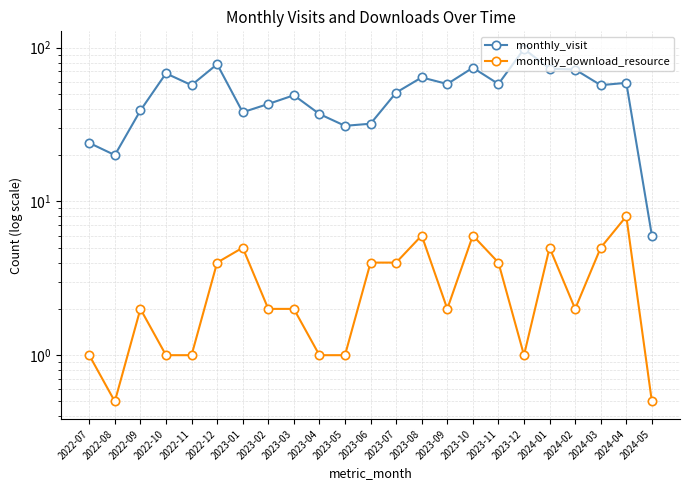

What is the minimum value shown in the chart?

0.5